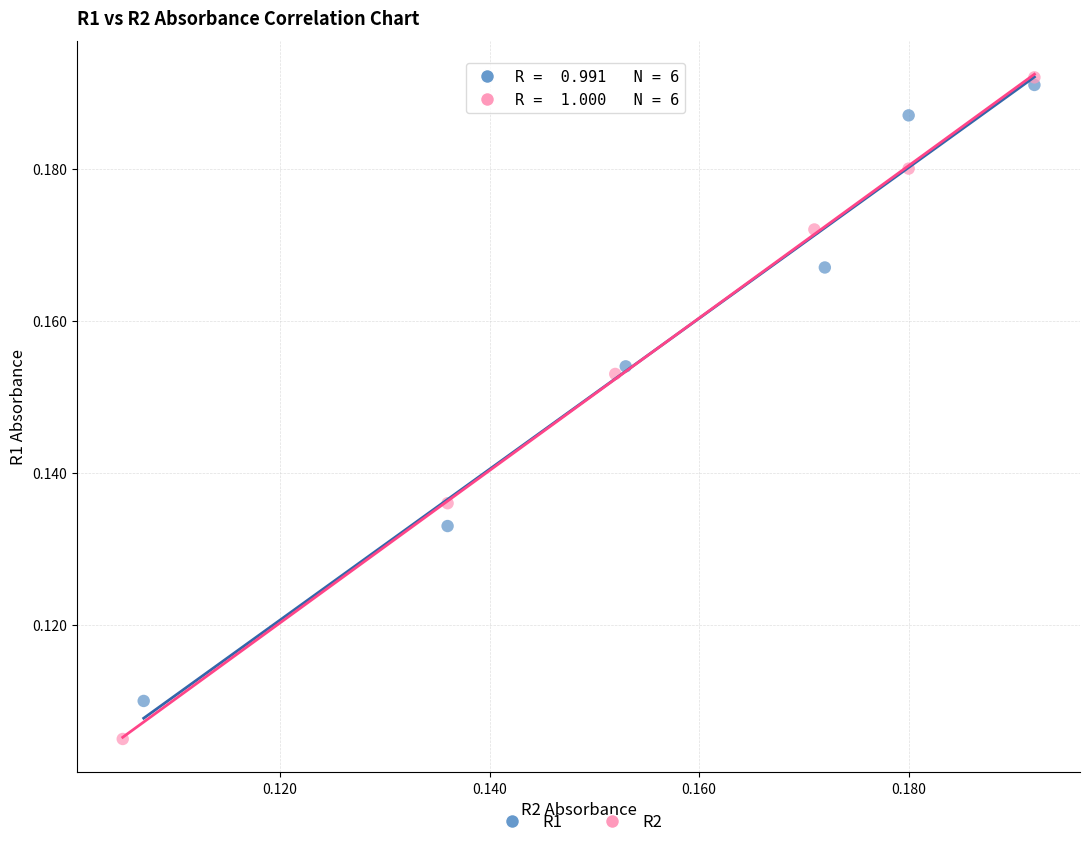

Which series contains the highest Y value?

R2